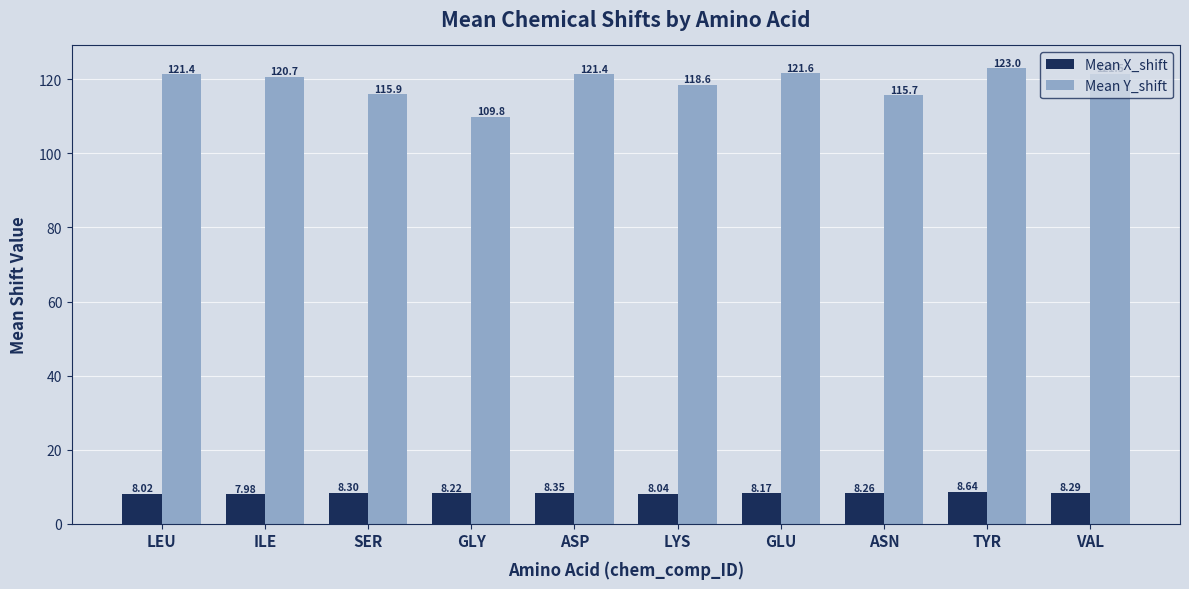

Does the chart contain any negative values?

No